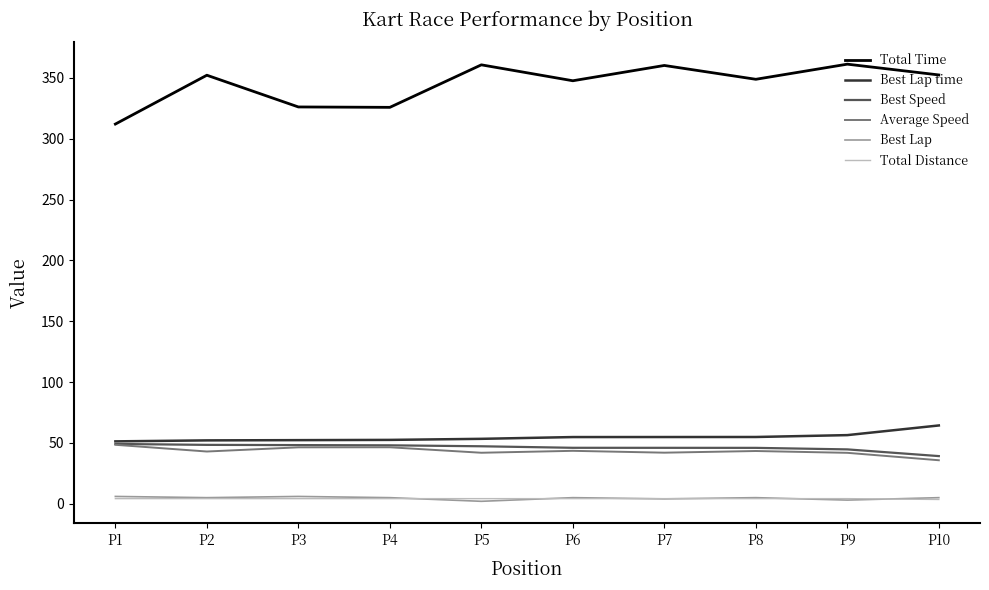

Is the value of Best Speed at P7 greater than the value of Best Lap at P3?

Yes